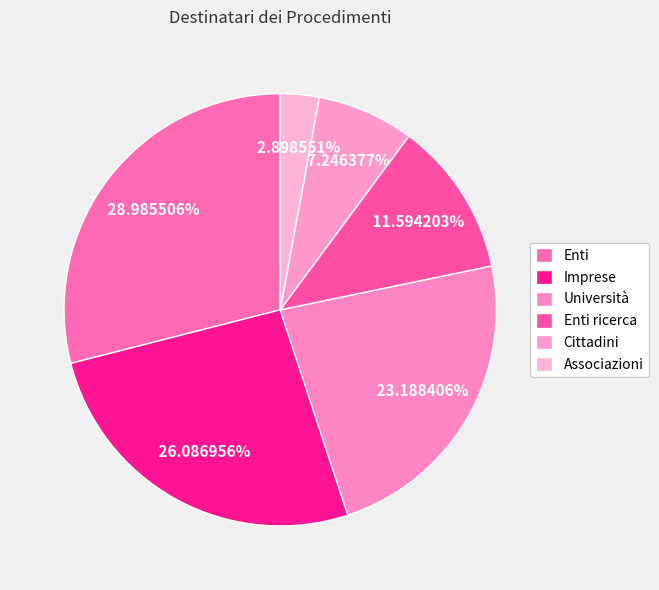

To the nearest percent, what portion does Enti ricerca represent?

12%